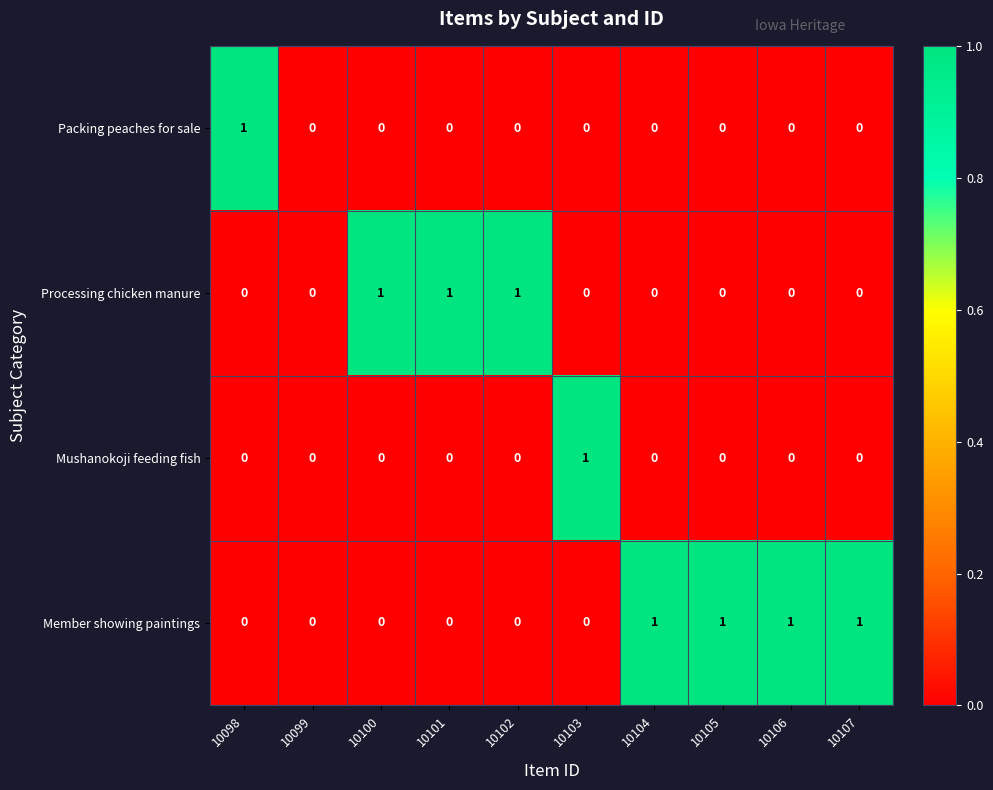

Which series has the largest total across all categories?

Member showing paintings